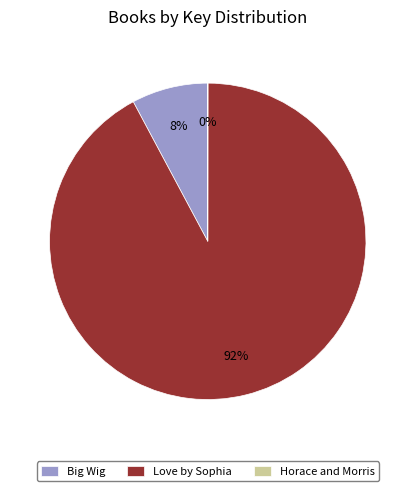

Is it true that Love by Sophia is 99% of the pie?

False